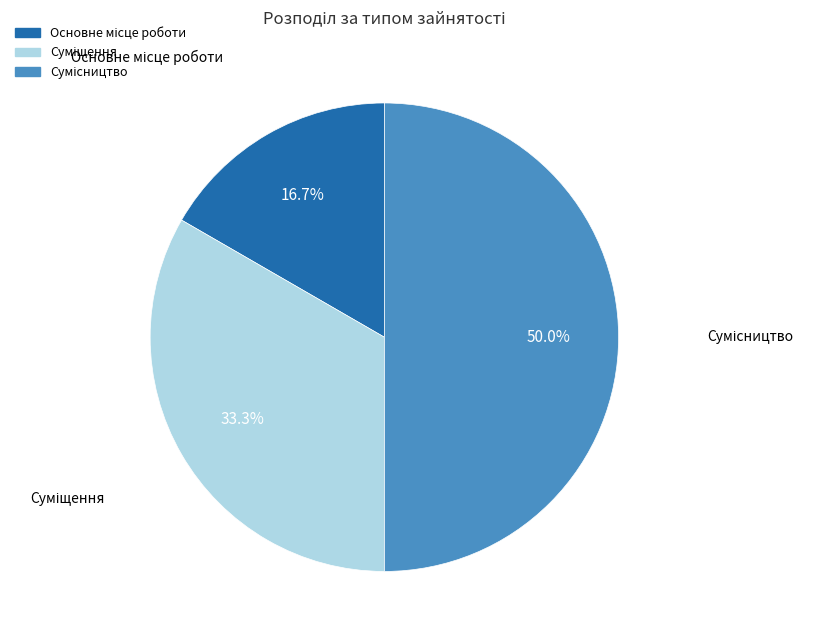

Does any single category account for the majority?

No